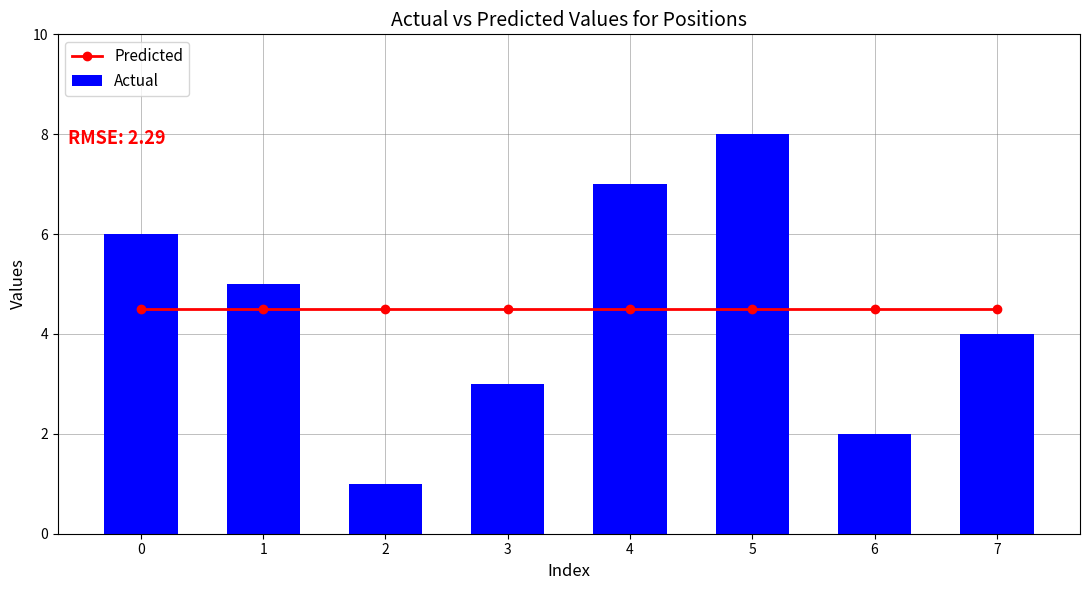

At how many categories does at least one series exceed 4?

8